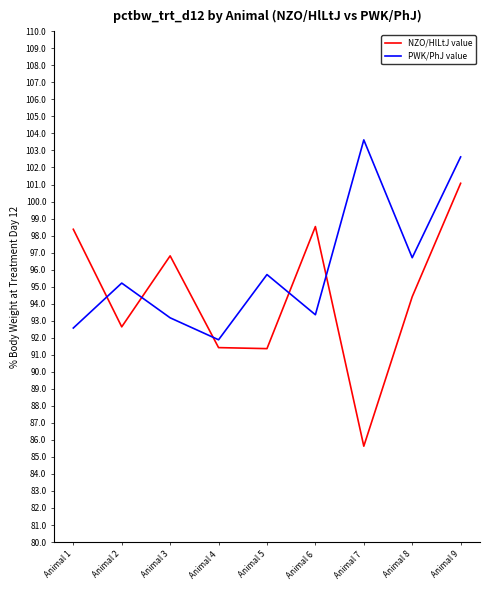

In PWK/PhJ value, how many points are higher than both neighbors (excluding endpoints)?

3